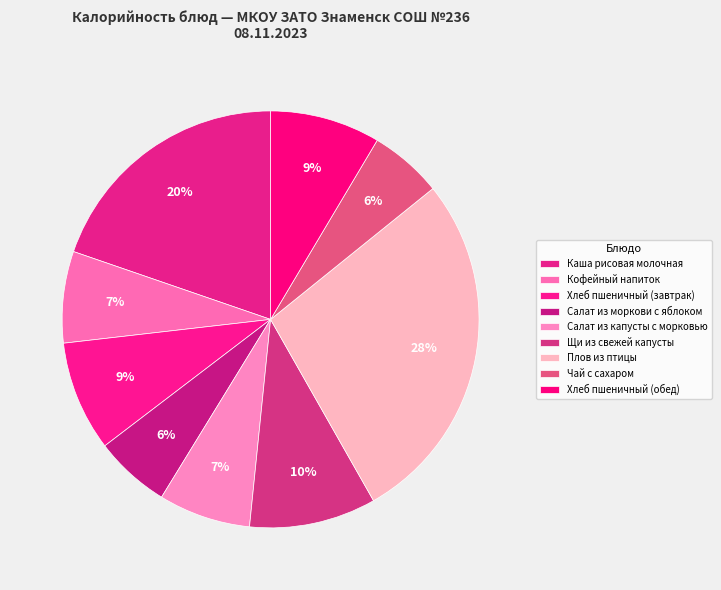

Which has a higher value, Кофейный напиток or Салат из моркови с яблоком?

Кофейный напиток